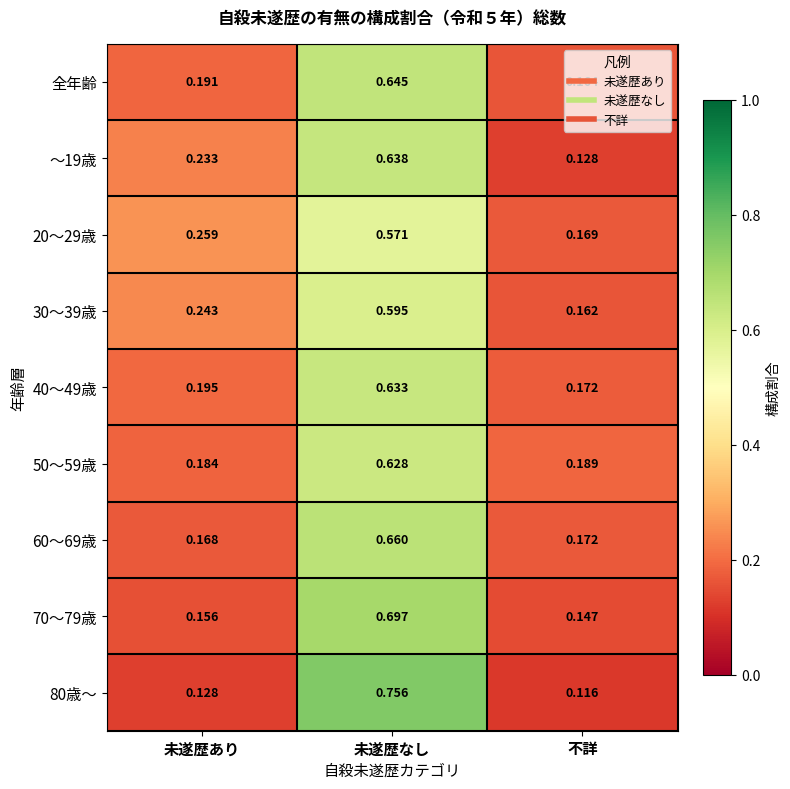

Which category has the lowest value in the 20～29歳 series?

不詳